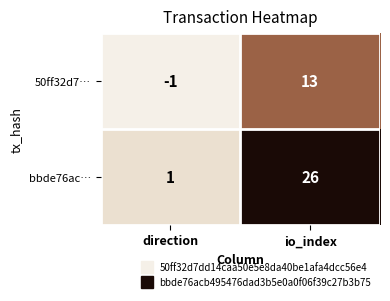

What is the difference between the bbde76ac… values at io_index and direction?

25